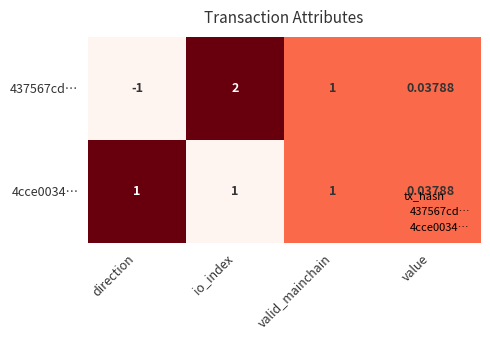

At how many categories does at least one series exceed 0?

4